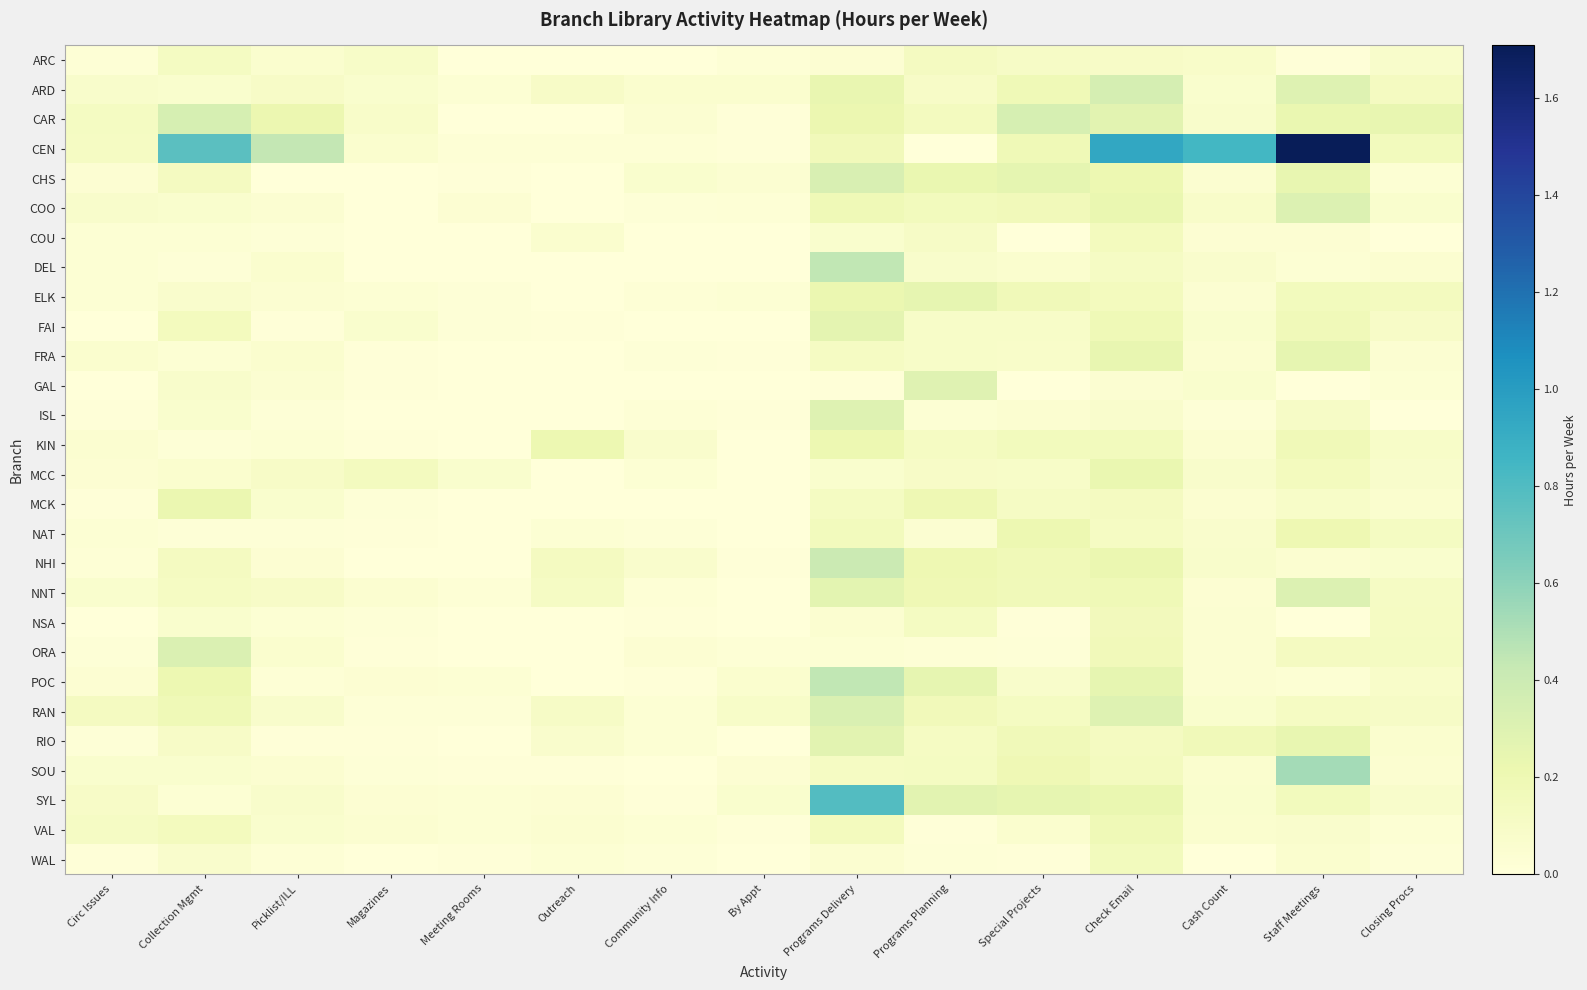

Which series has the widest spread of values?

CEN